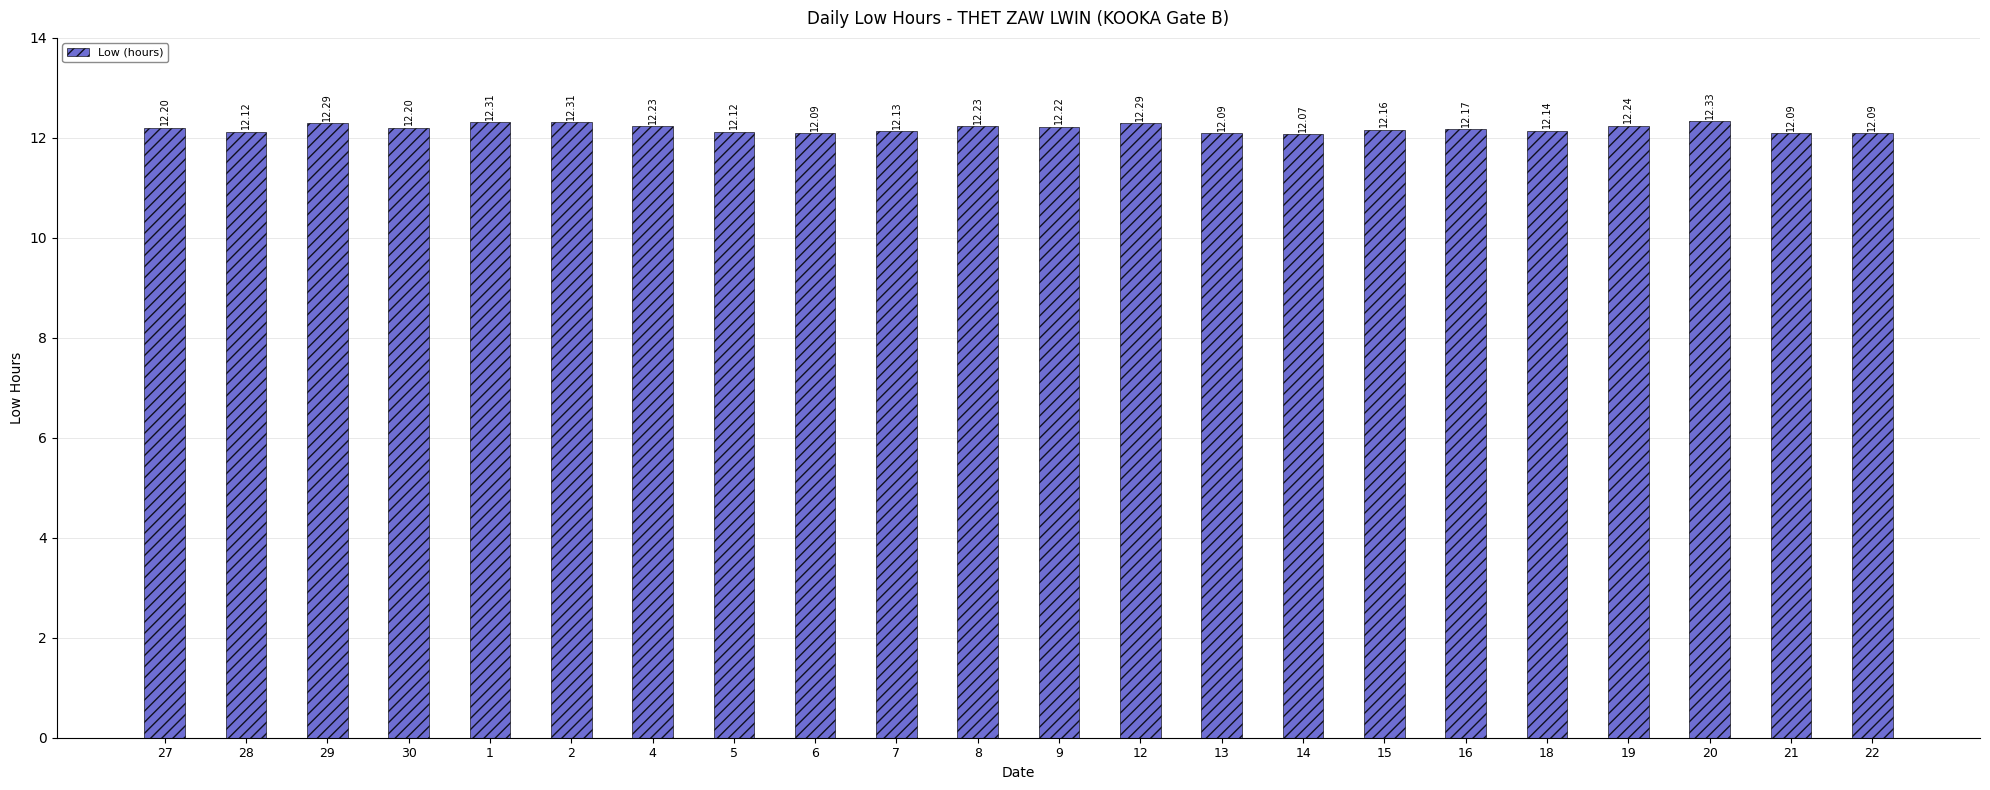

What is the change in value from 9 to 20?

+0.1